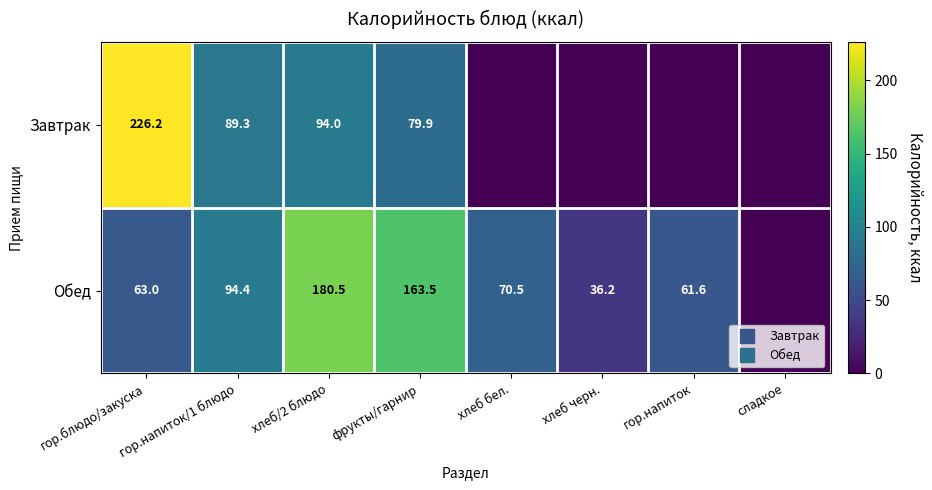

List the labels in order of Обед value, smallest first.

сладкое, хлеб черн., гор.напиток, гор.блюдо/закуска, хлеб бел., гор.напиток/1 блюдо, фрукты/гарнир, хлеб/2 блюдо